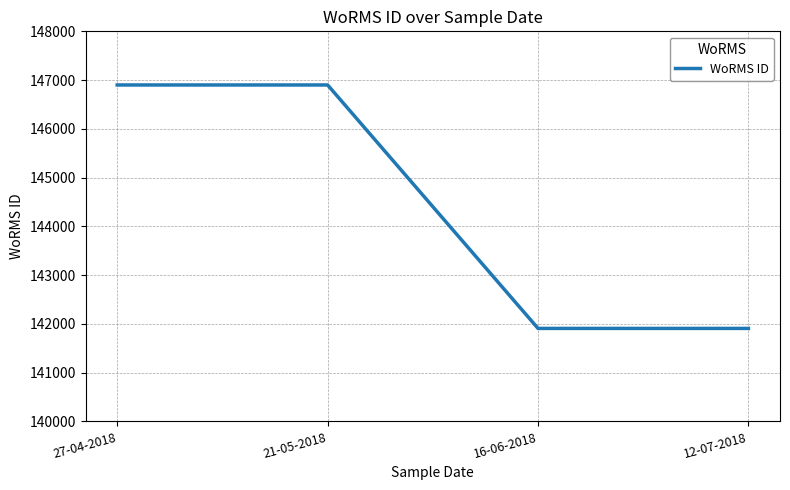

True or false: the data has more than 1 interior local peaks.

False